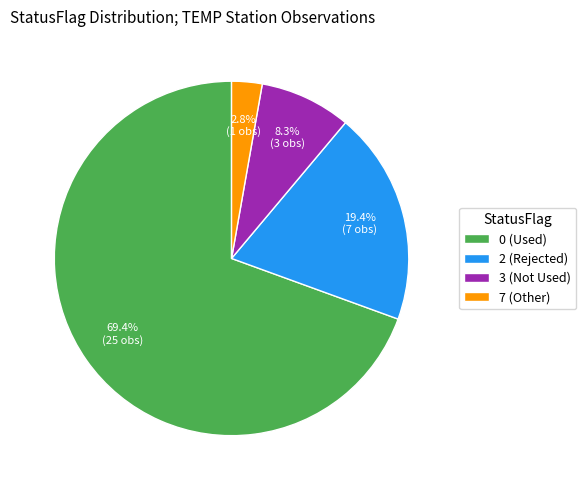

What is the ratio of the value at 2 (Rejected) to the value at 0 (Used)?

0.3